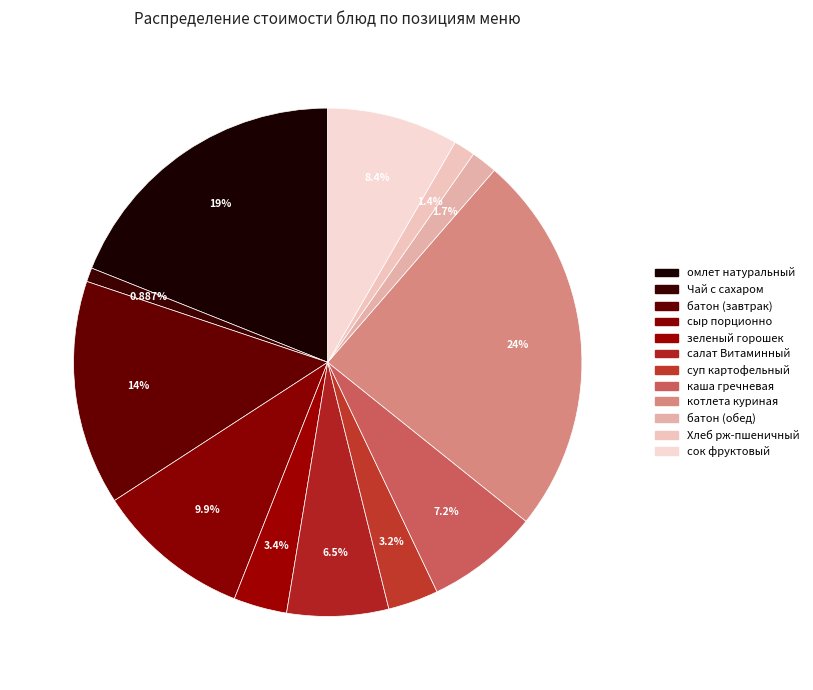

Is there any slice that represents more than half of the pie?

No